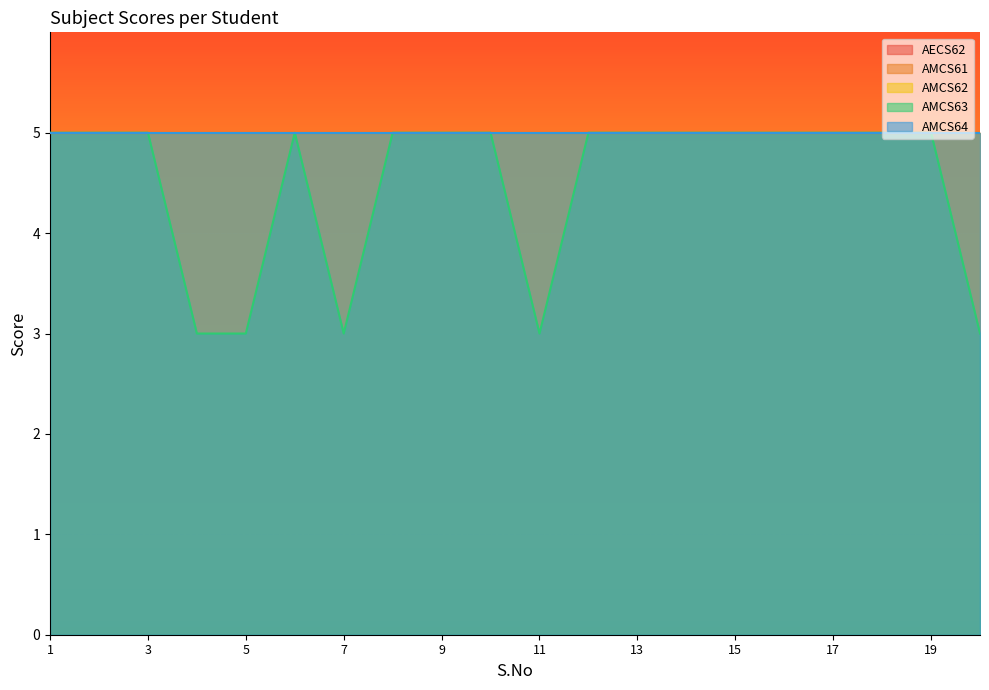

Is the value of AMCS64 at 20 greater than the value of AMCS61 at 11?

No